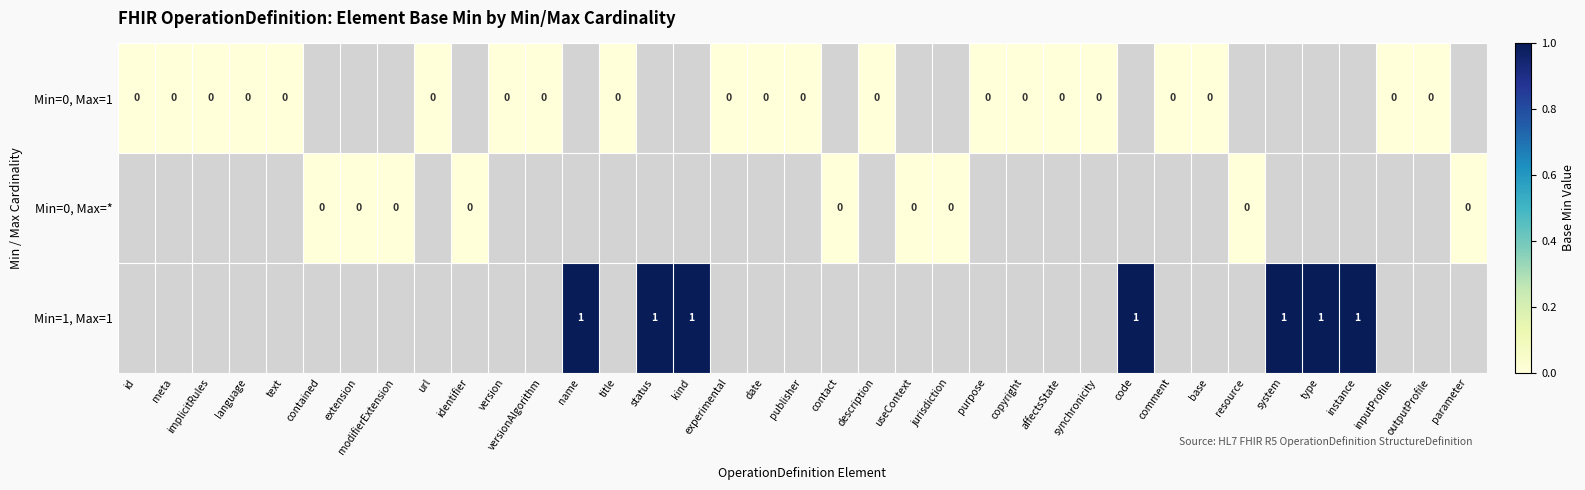

How many series are shown in this chart?

3